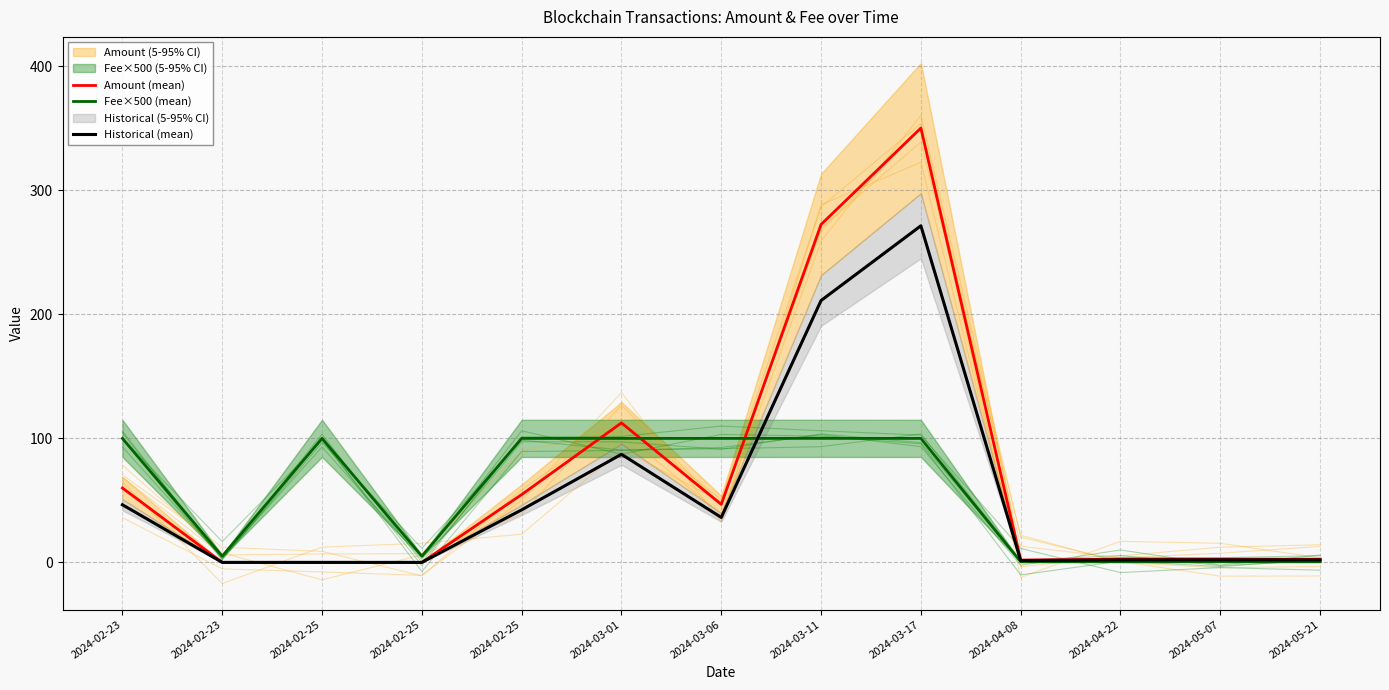

Rank the series at 2024-04-08 from lowest to highest value.

Fee×500 (mean), Historical (mean), Amount (mean)